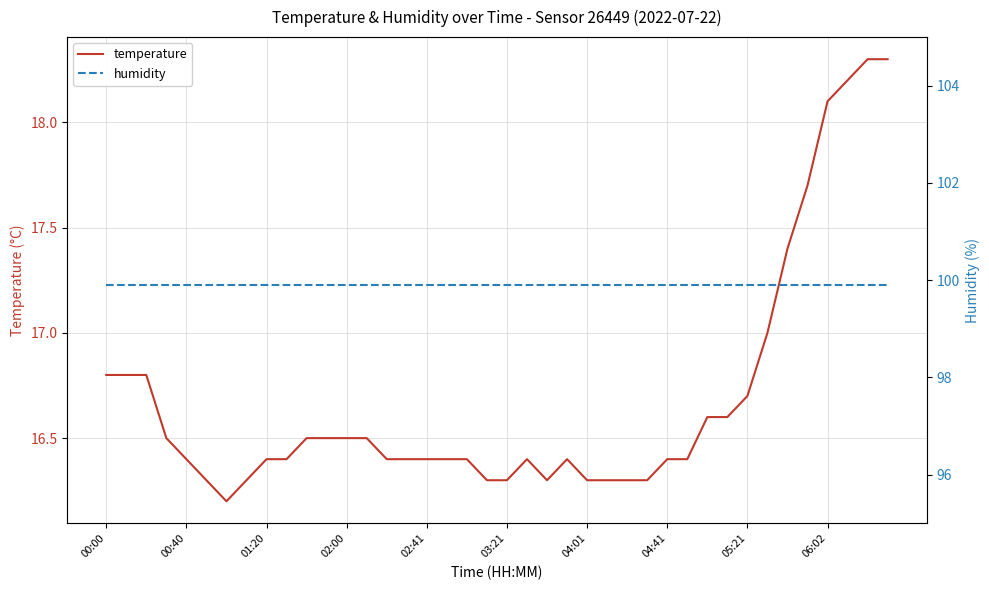

List the series in order of their peak value, highest first.

humidity, temperature